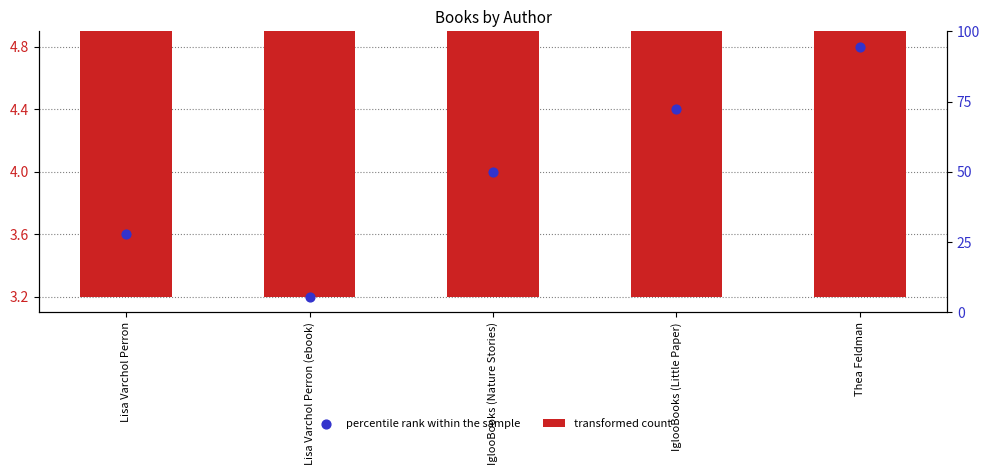

Is the value of percentile rank within the sample at Lisa Varchol Perron (ebook) greater than the value of transformed count at Thea Feldman?

No